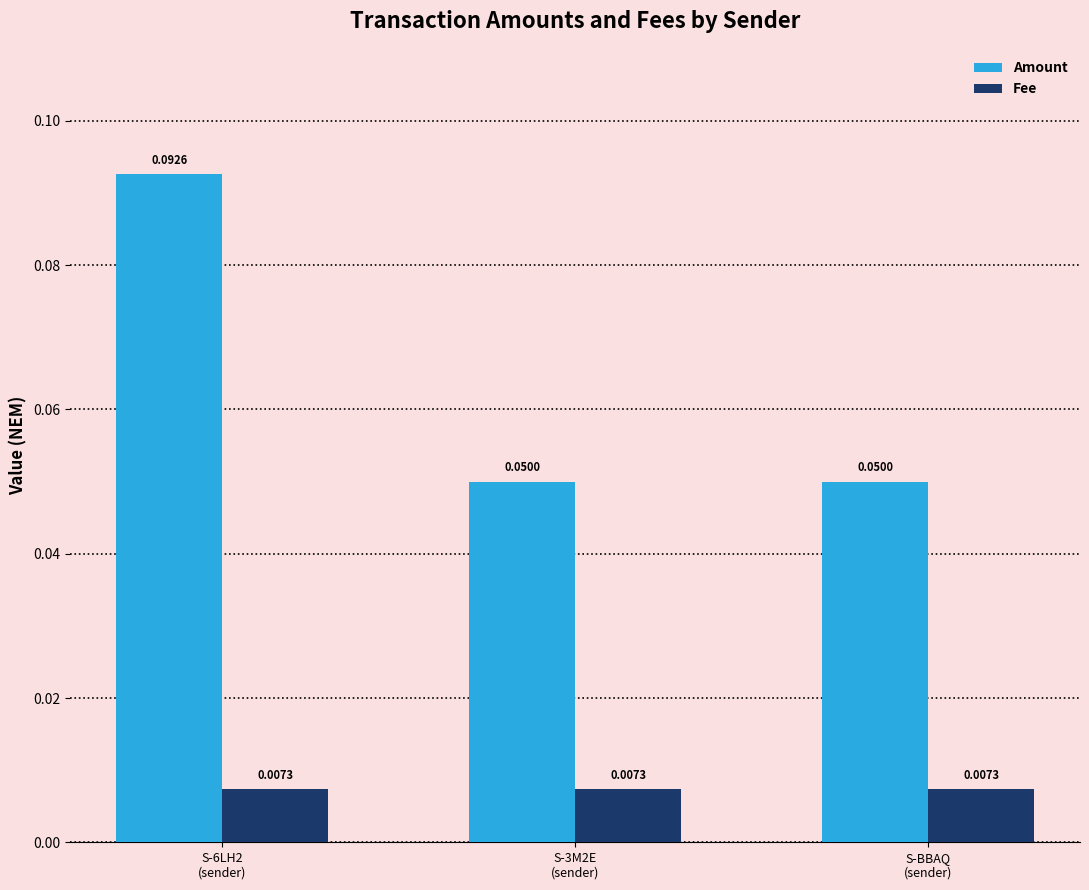

Which series has the largest range (max minus min)?

Amount